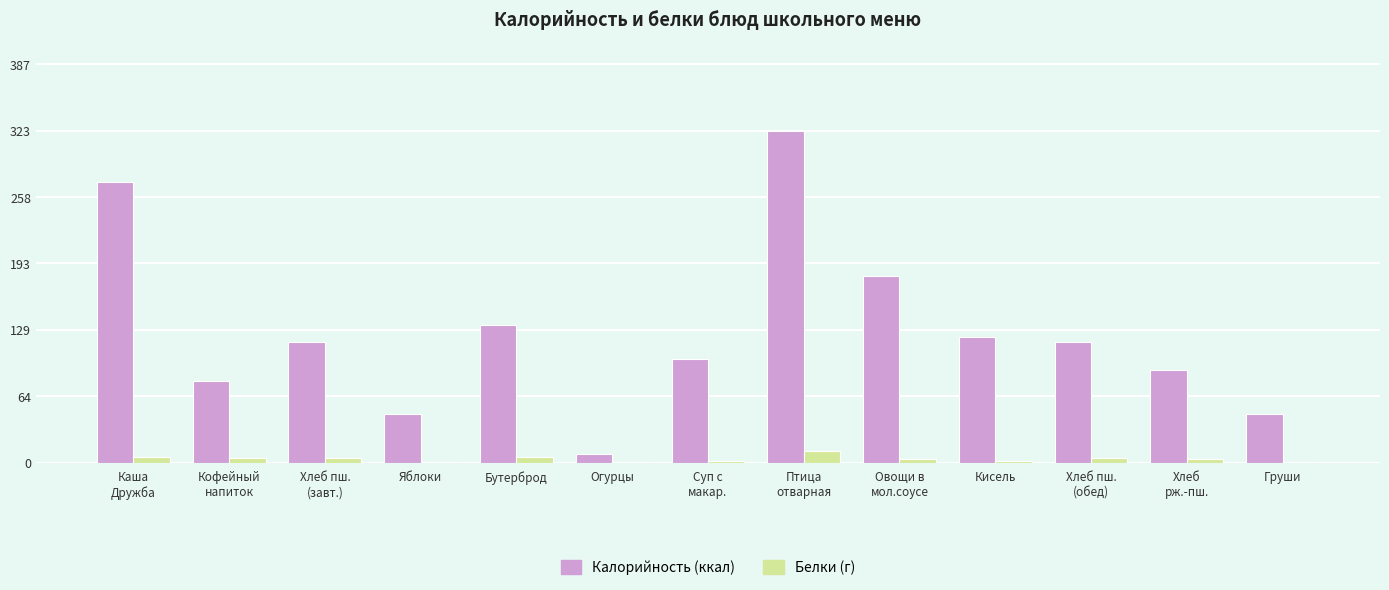

How many categories are shown in the chart?

13